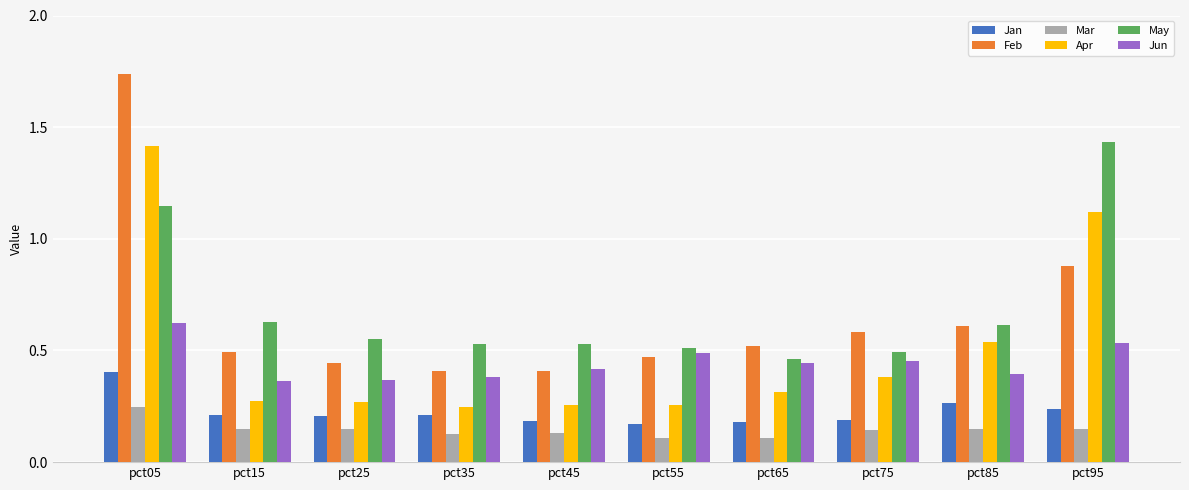

Rank the series by their maximum value, from highest to lowest.

Feb, May, Apr, Jun, Jan, Mar